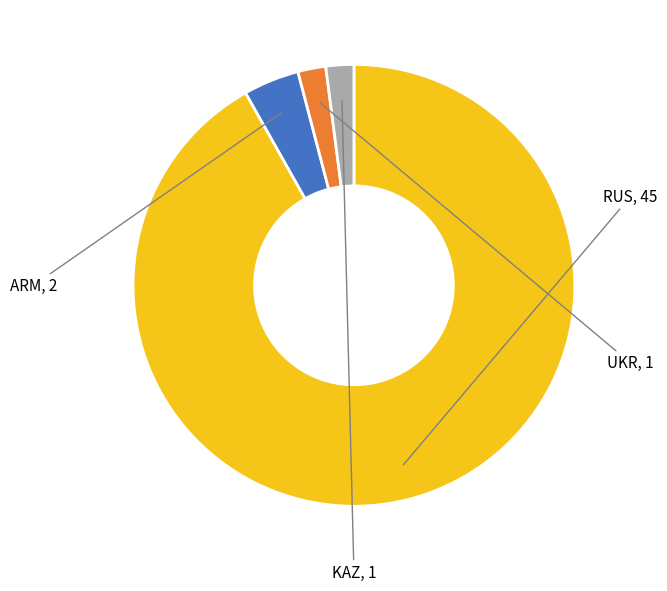

Is there any slice that represents more than half of the pie?

Yes